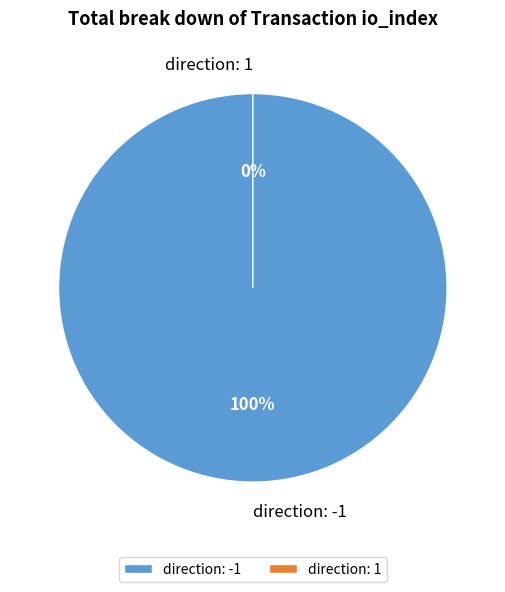

To the nearest percent, what portion does direction: -1 represent?

100%